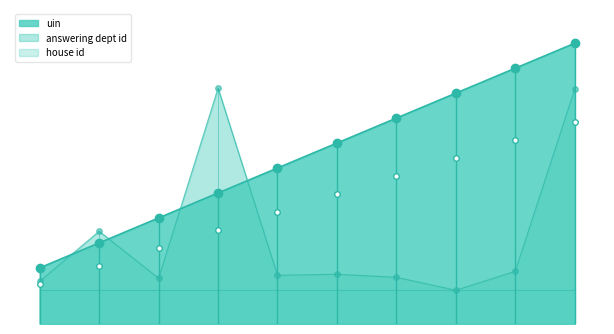

What is the value of the uin point at the 8th from the left?

50.0